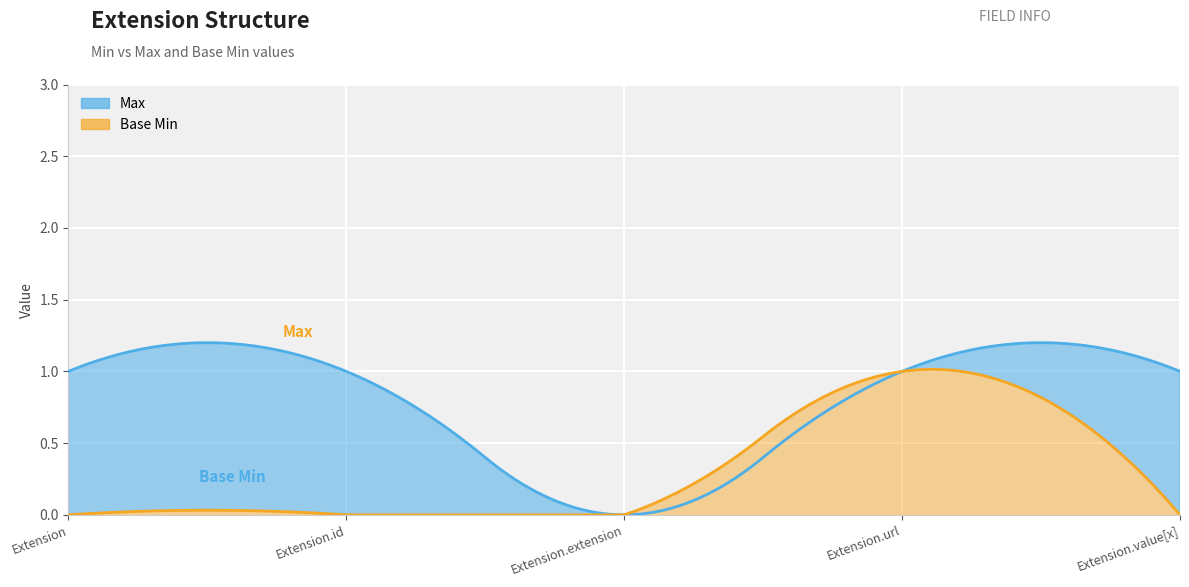

List the series in order of their peak value, highest first.

Max, Base Min